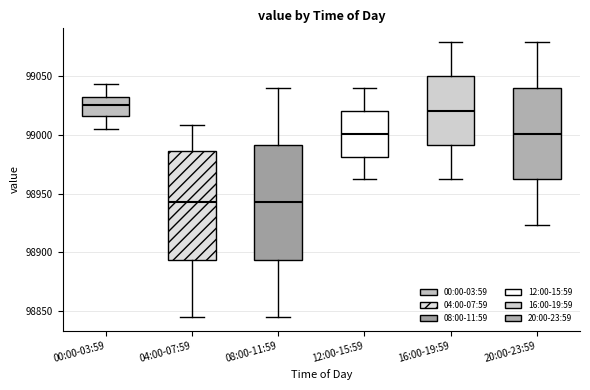

Comparing the boxes themselves (not the whiskers), which one is the tallest?

08:00-11:59